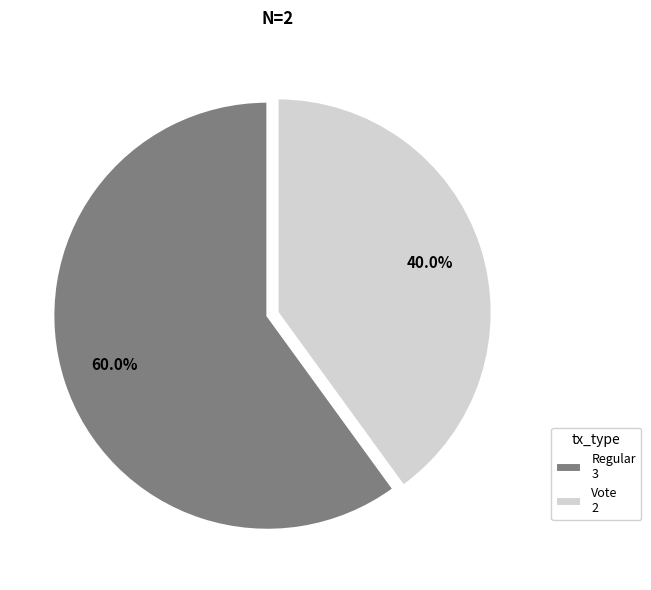

To the nearest percent, what is the difference between the largest and smallest slice percentages?

20%